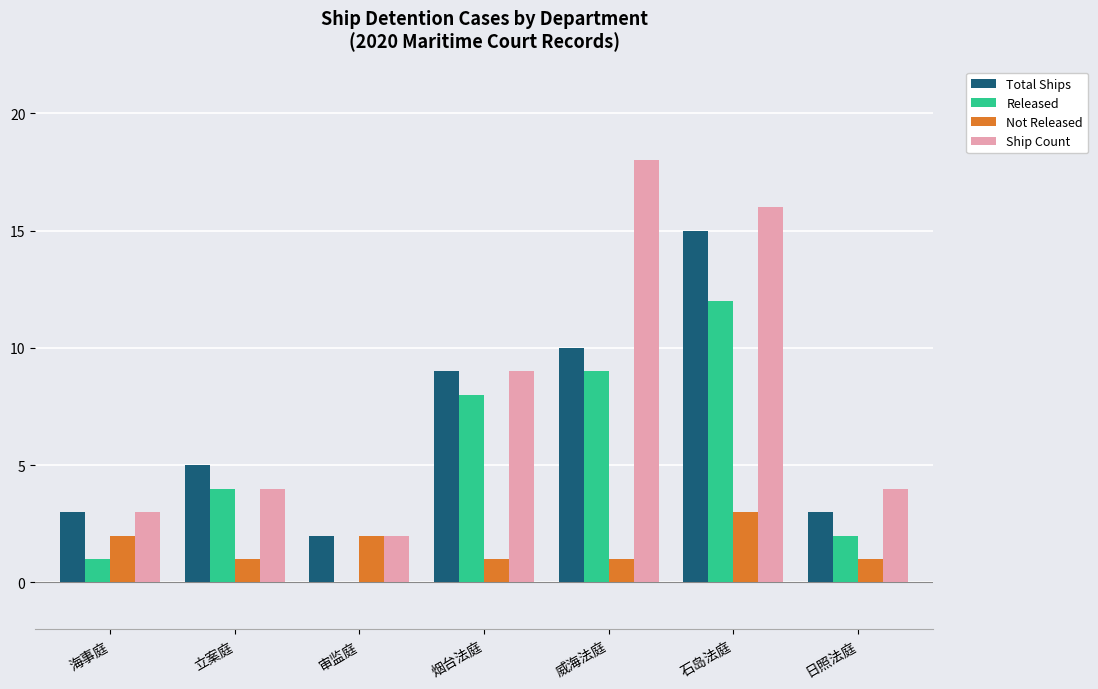

At which category does the chart reach its peak across all series?

威海法庭